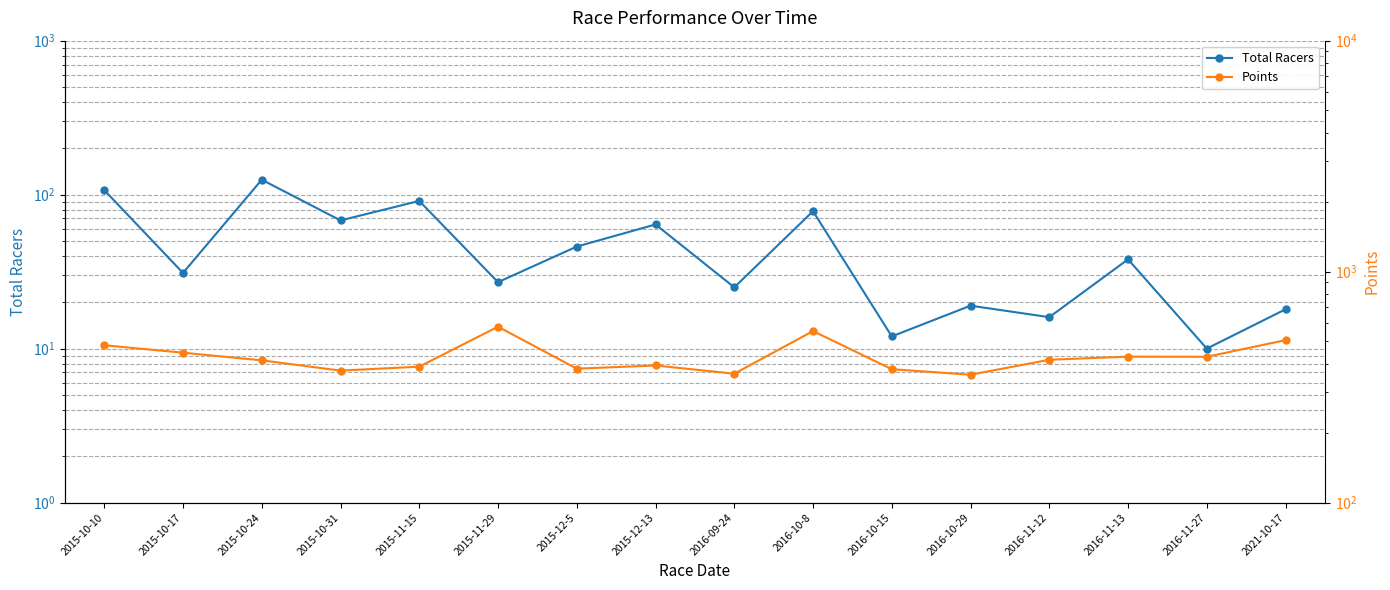

What is the total value across all series at 2015-11-29?

604.3